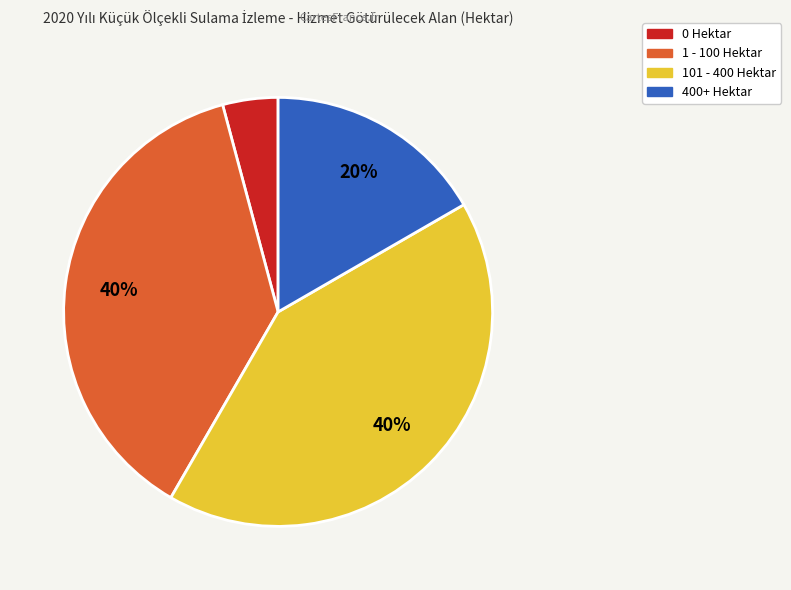

Is there a majority slice in this chart?

No